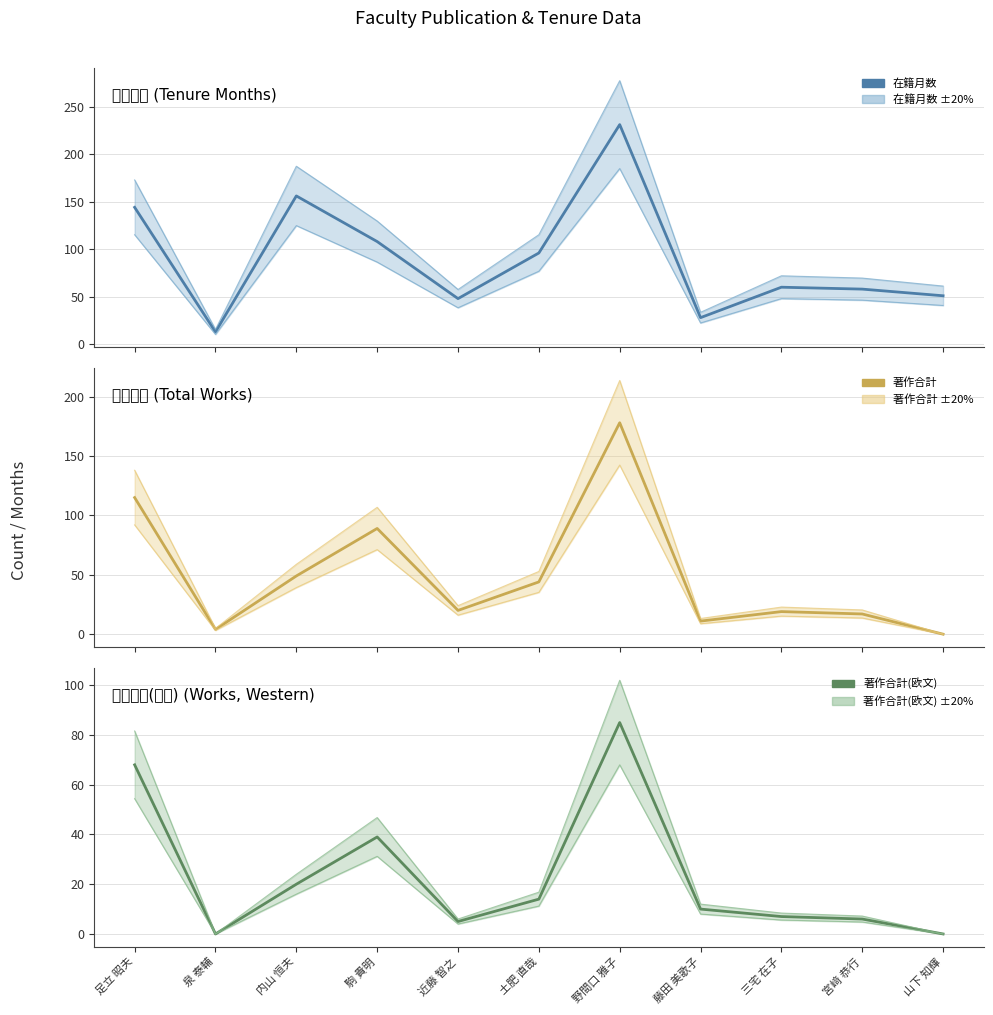

At 土肥 直哉, list the series in order from largest to smallest.

在籍月数, 著作合計, 著作合計(欧文)